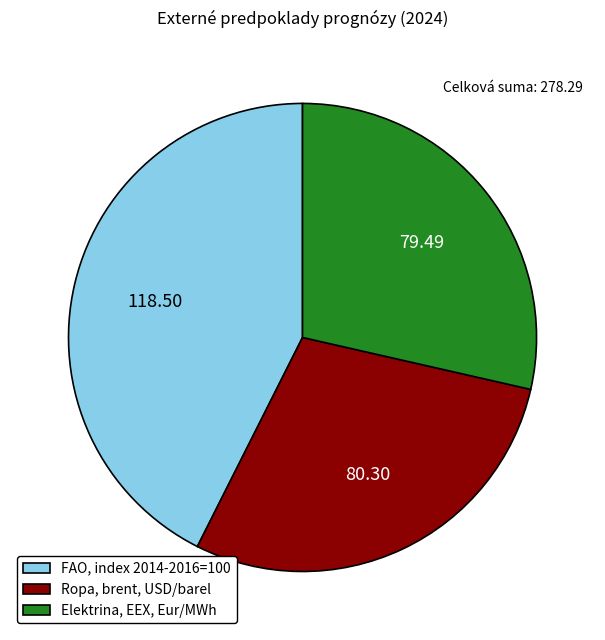

Rank the categories by value from lowest to highest.

Elektrina, EEX, Eur/MWh, Ropa, brent, USD/barel, FAO, index 2014-2016=100